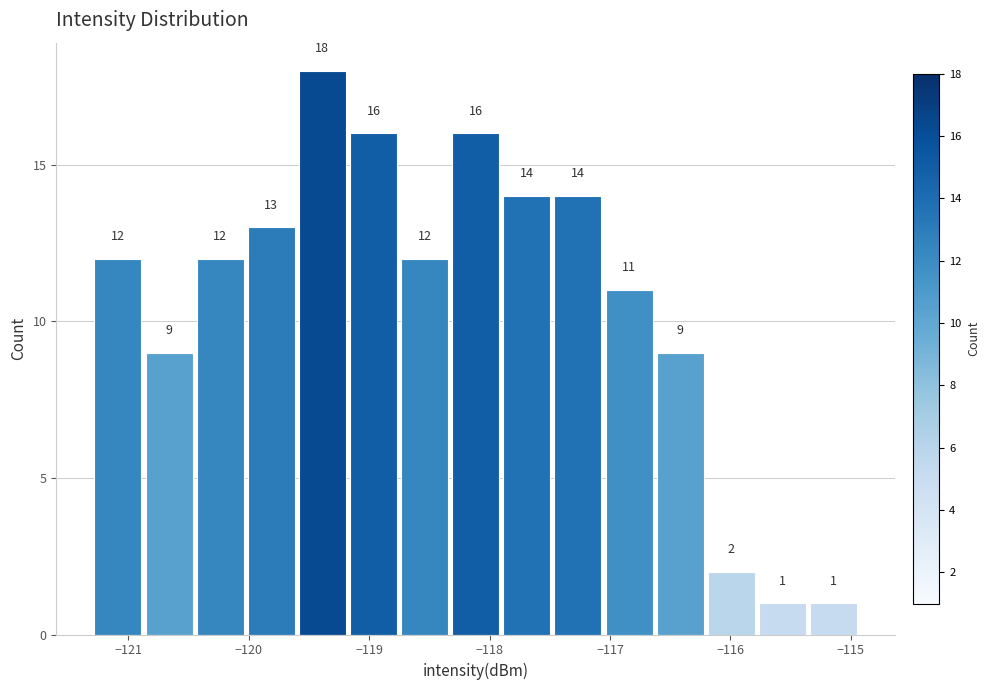

Reading left to right, list every bar in this chart as the range it spans on the x-axis followed by its height. The bar edges are not printed on the chart, so give them approximately, as read against the axis.

-121.3 to -120.9: 12
-120.9 to -120.5: 9
-120.5 to -120.0: 12
-120.0 to -119.6: 13
-119.6 to -119.2: 18
-119.2 to -118.8: 16
-118.8 to -118.3: 12
-118.3 to -117.9: 16
-117.9 to -117.5: 14
-117.5 to -117.1: 14
-117.1 to -116.6: 11
-116.6 to -116.2: 9
-116.2 to -115.8: 2
-115.8 to -115.4: 1
-115.4 to -114.9: 1